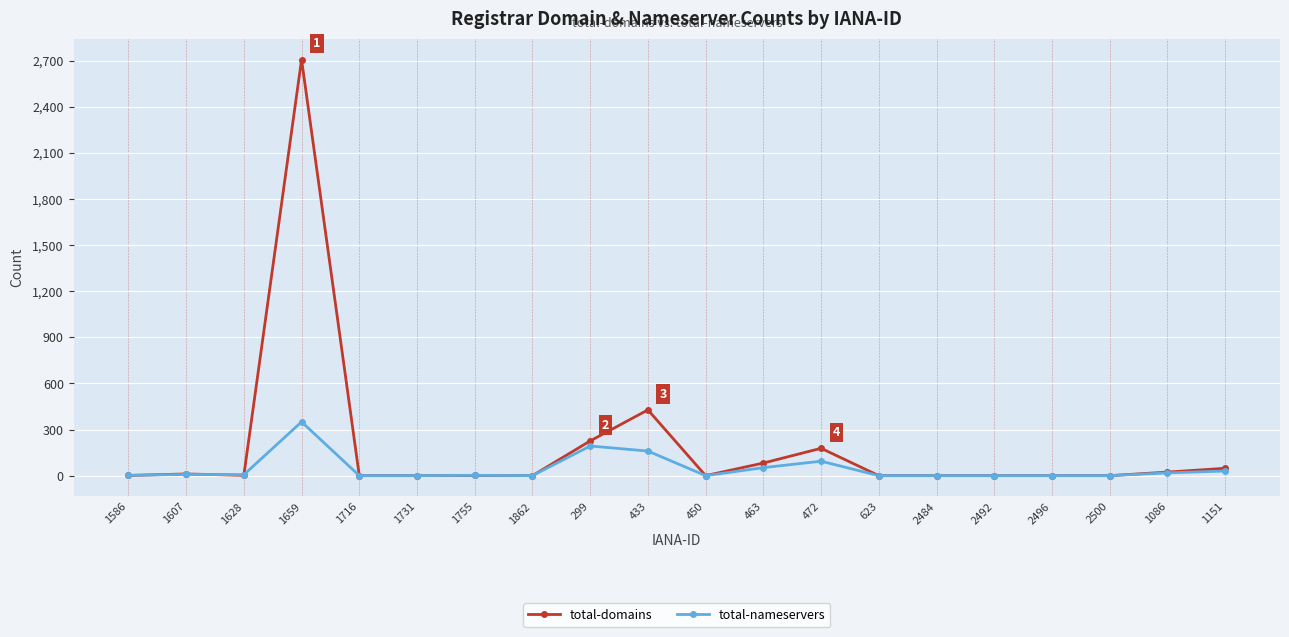

True or false: total-domains has more than 1 interior local peaks.

True